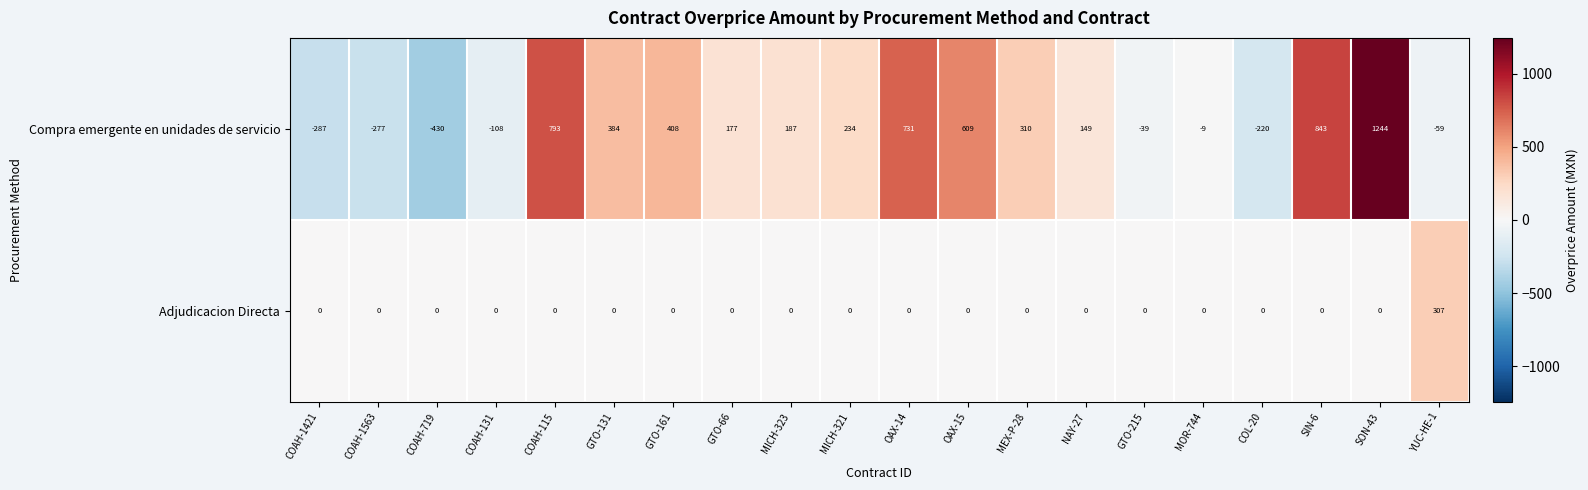

Which series has the largest range (max minus min)?

Compra emergente en unidades de servicio